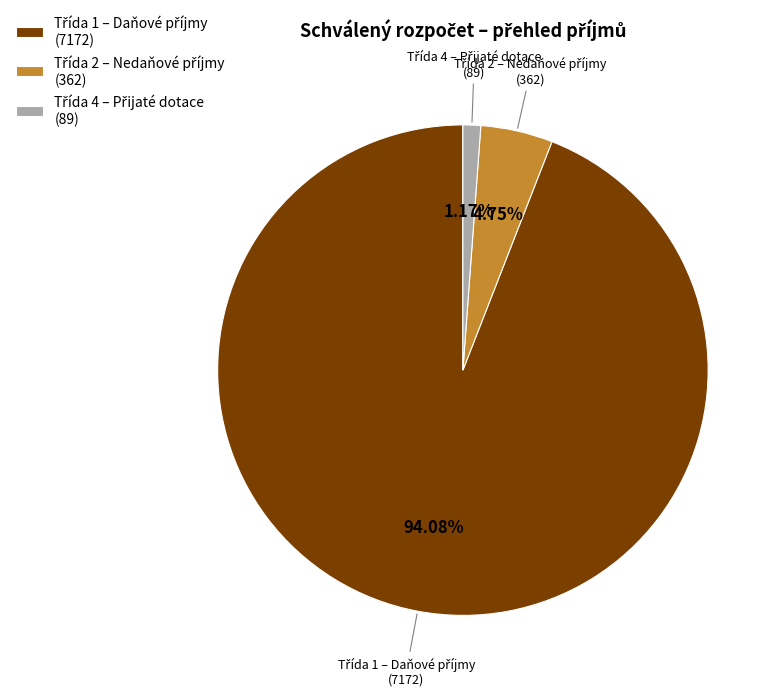

Does any single category account for the majority?

Yes